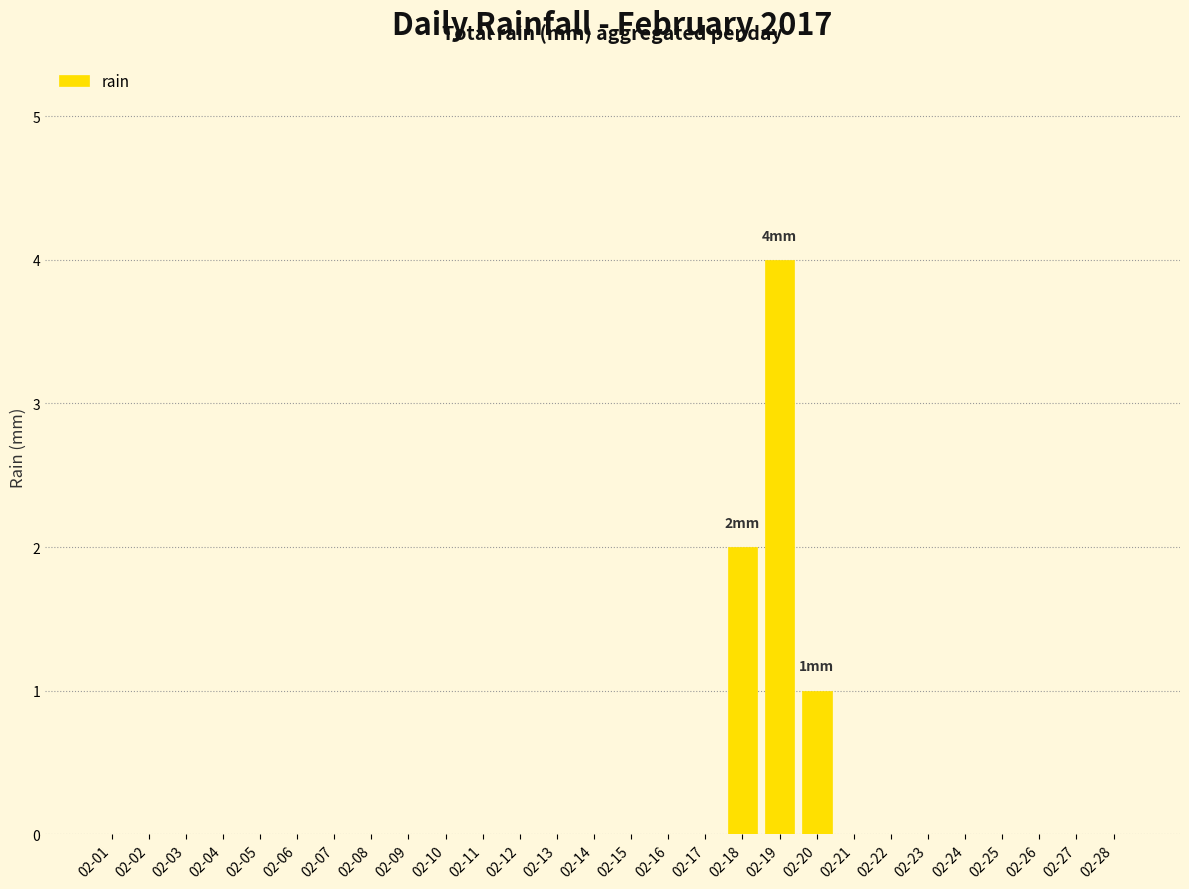

At which category does the chart reach its peak across all series?

02-19